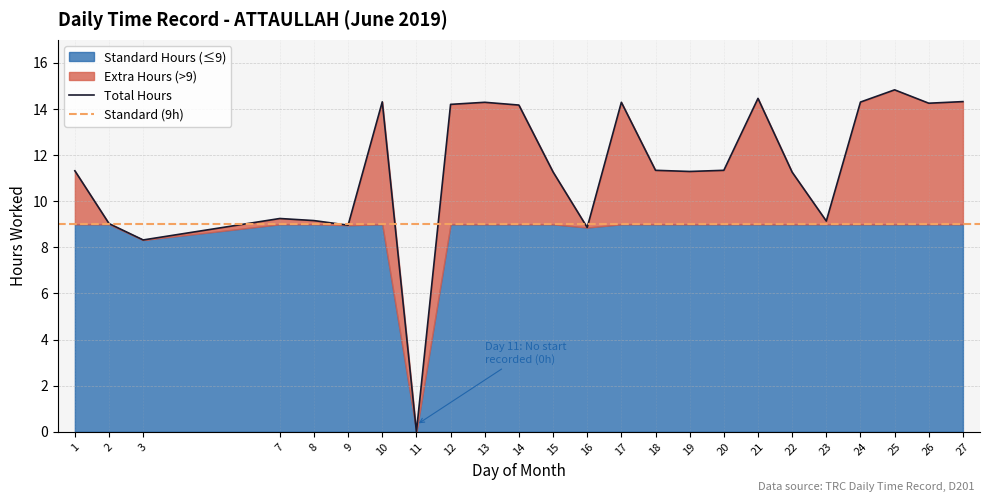

Where does the data first go above 11?

1